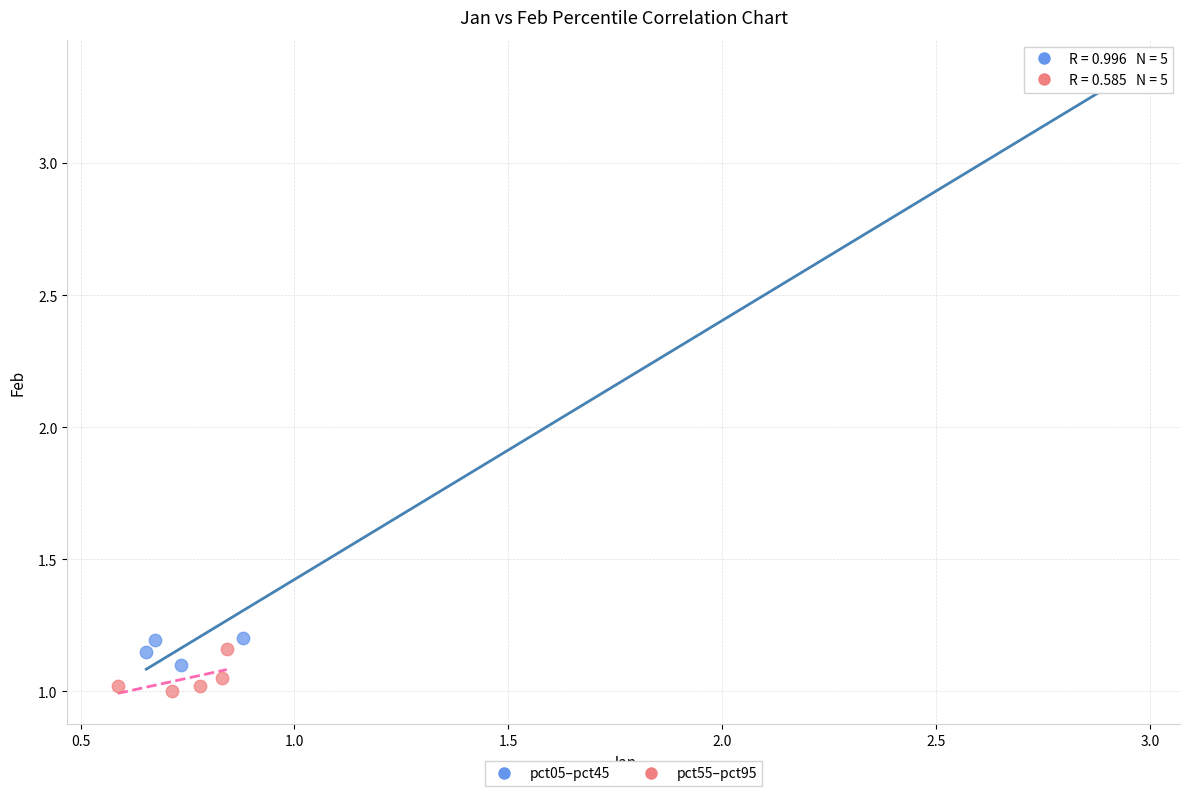

Which series reaches the minimum Y coordinate?

pct55–pct95